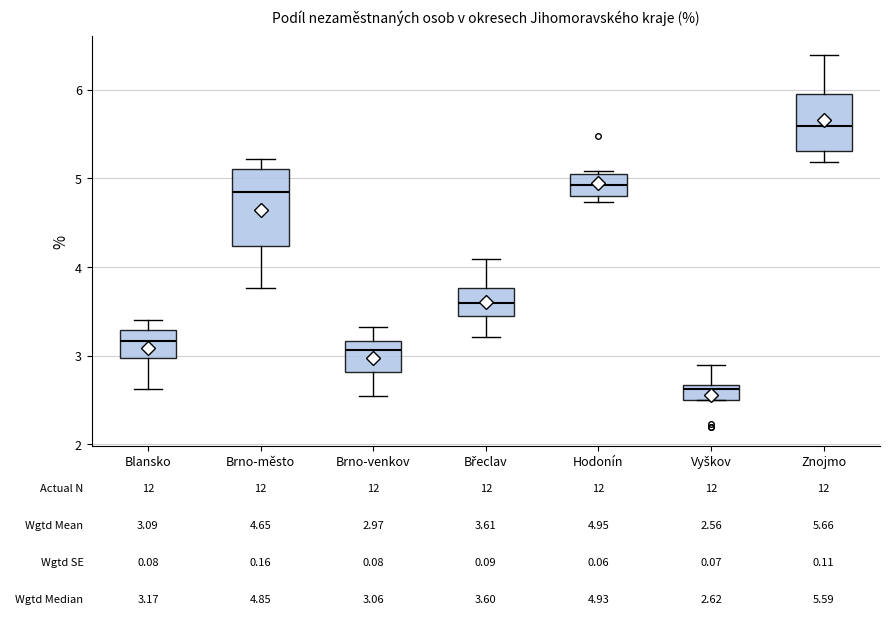

Which box has the highest median line?

Znojmo